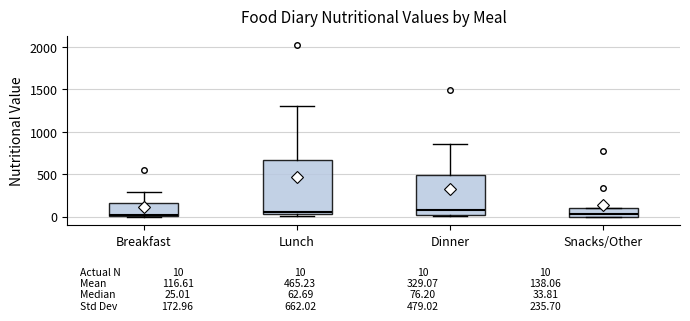

Comparing the boxes themselves (not the whiskers), which one is the tallest?

Lunch